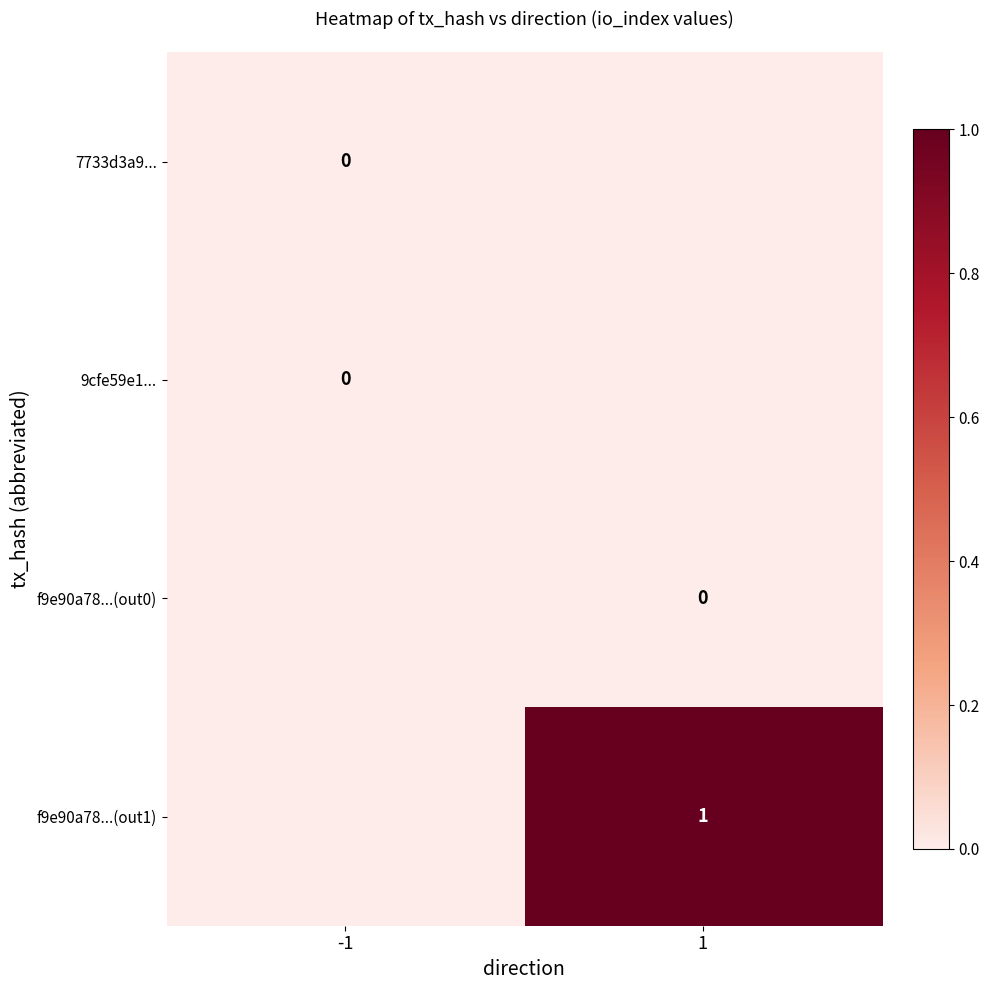

True or false: f9e90a78...(out1) has a value of 0 at 1.

False